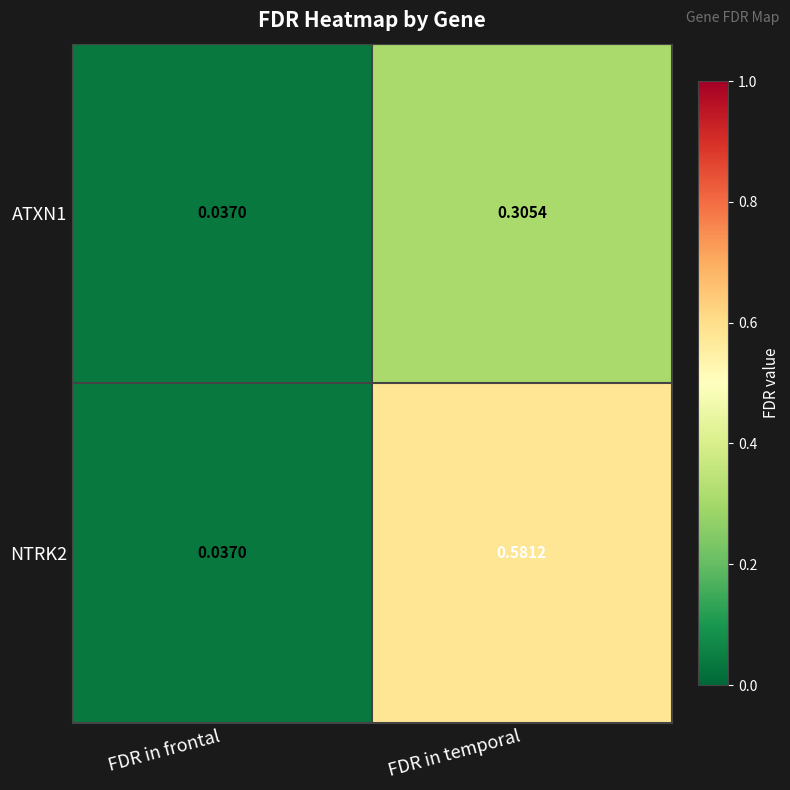

Is the value of NTRK2 at FDR in temporal greater than the value of ATXN1 at FDR in frontal?

Yes